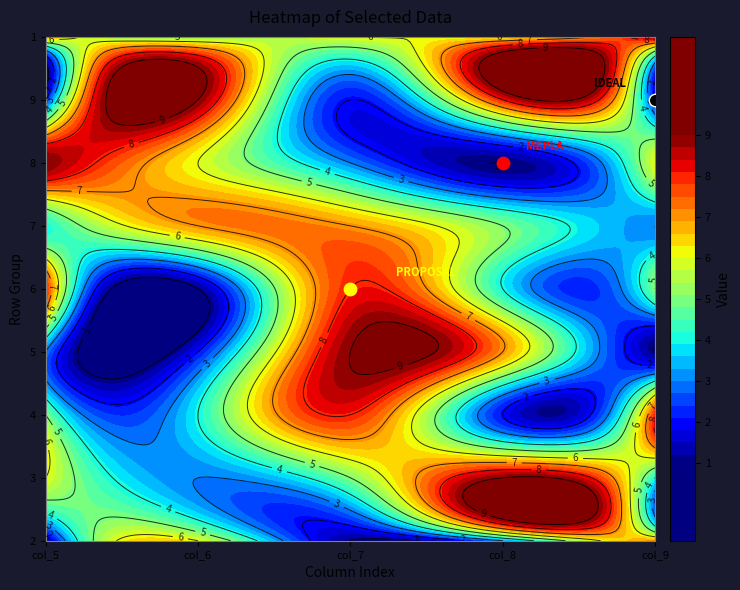

Is it true that row9 equals 2 at 2?

False